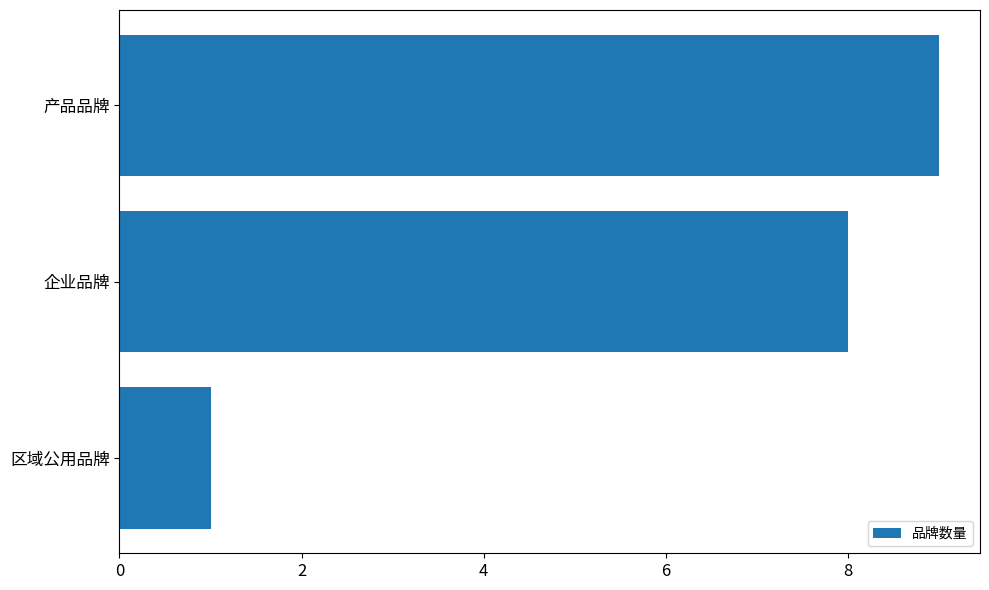

What is the average value?

6